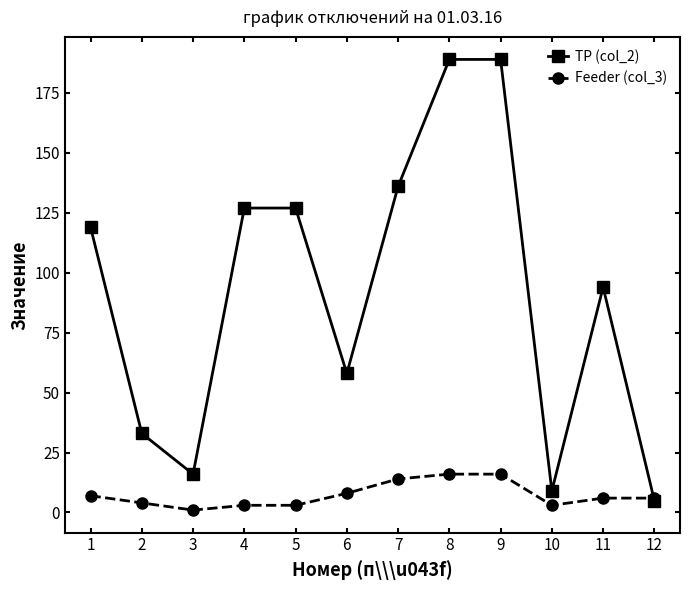

The value of TP (col_2) at 1 is 119. True or false?

True